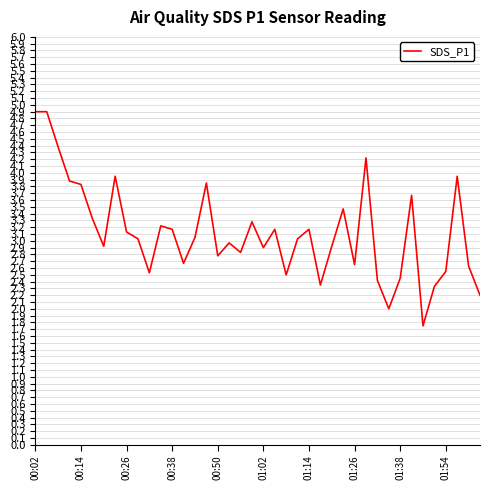

What is the smallest value displayed?

1.8